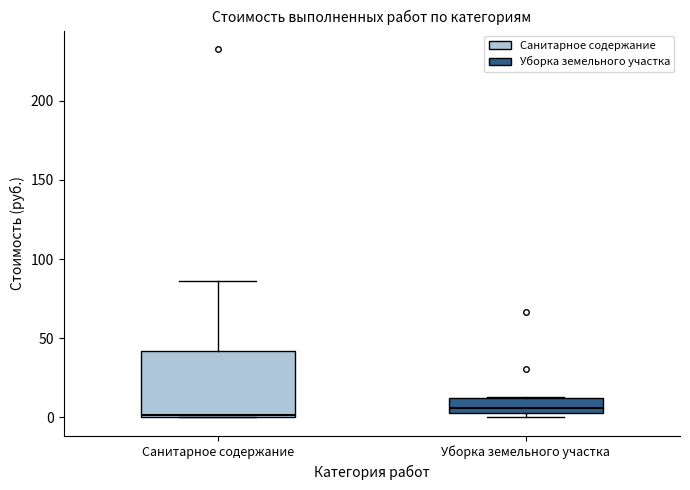

Where is the upper edge of the box for Уборка земельного участка on the y-axis? The values are not printed on the chart, so give them approximately, as read against the axis.

10